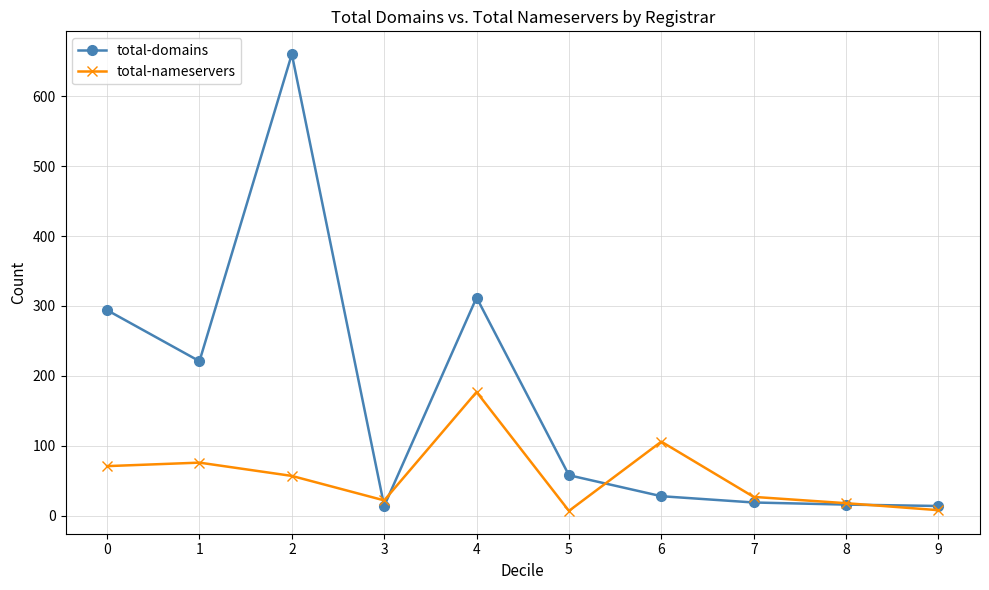

At which category does total-domains reach its first local valley?

1